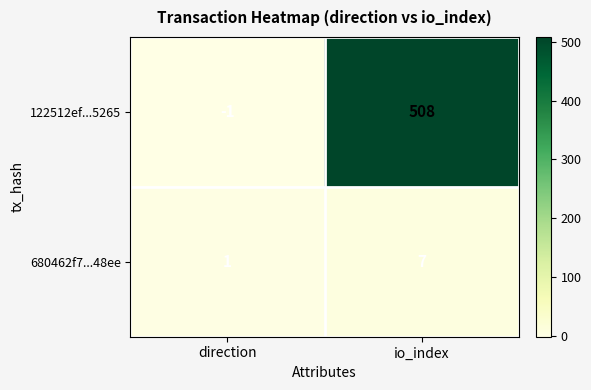

At which label does 122512ef...5265 reach its peak?

io_index